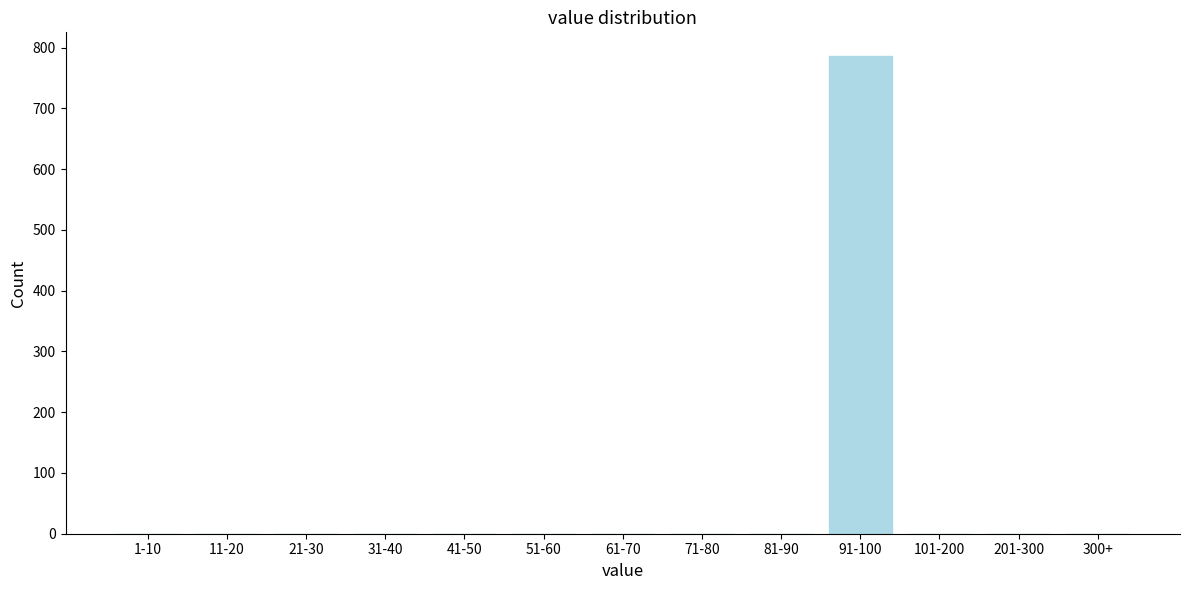

Reading left to right, extract all data points from this chart.

1-10=0	11-20=0	21-30=0	31-40=0	41-50=0	51-60=0	61-70=0	71-80=0	81-90=0	91-100=786	101-200=0	201-300=0	300+=0